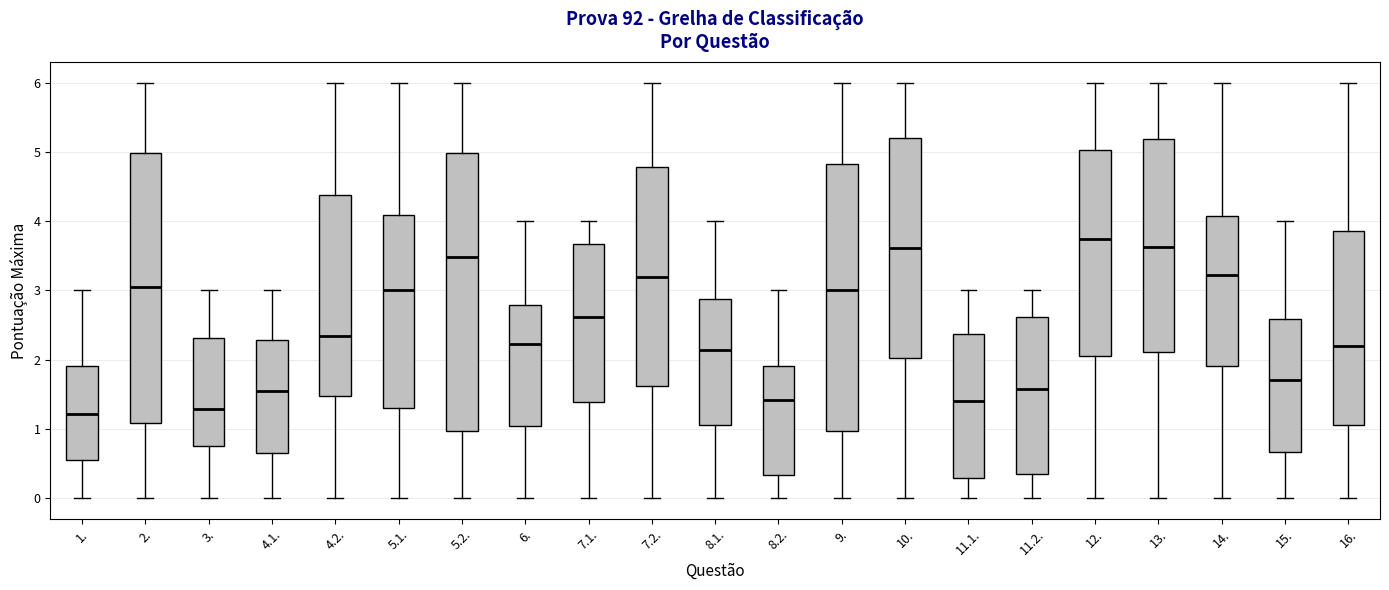

Where does the median line of the box for 1. sit on the y-axis? The values are not printed on the chart, so give them approximately, as read against the axis.

1.2